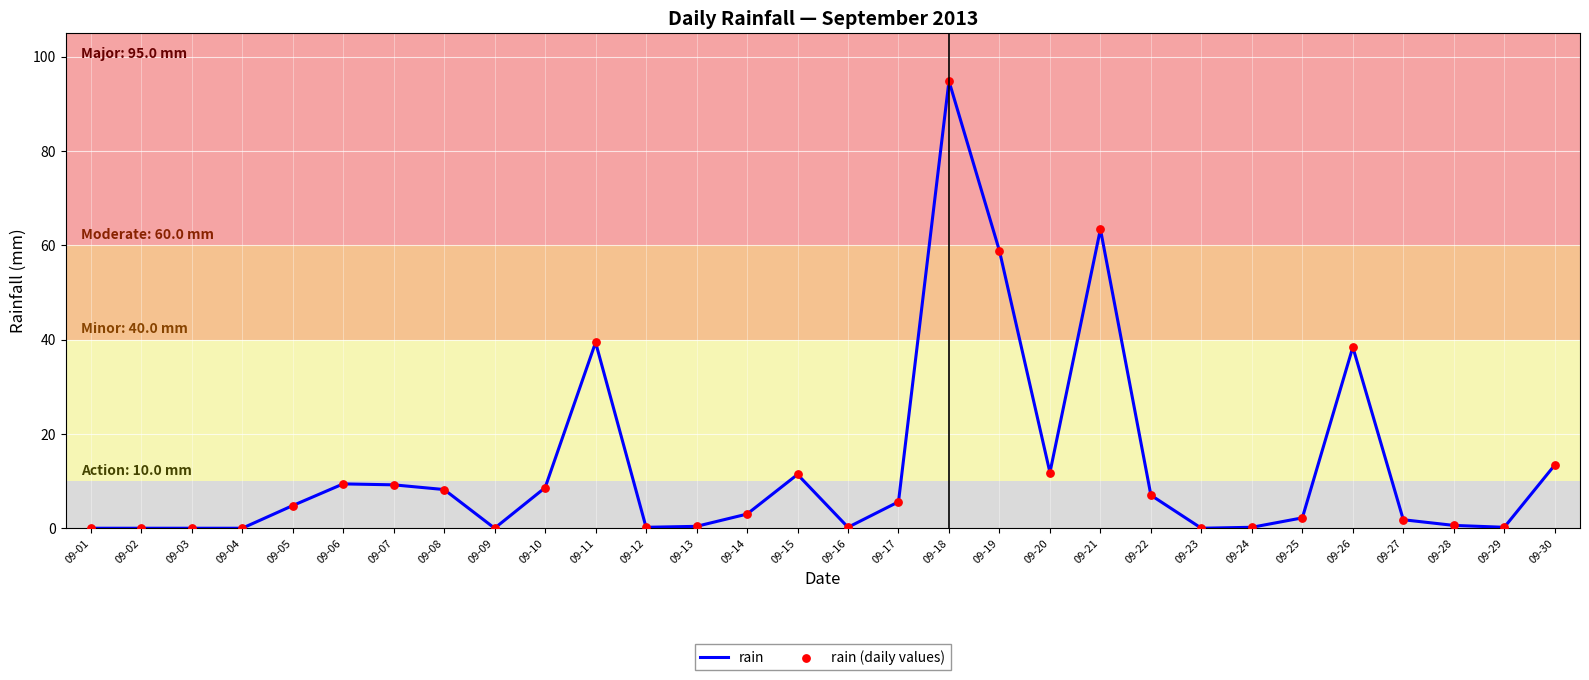

What is the change in value from 09-07 to 09-20?

+2.6